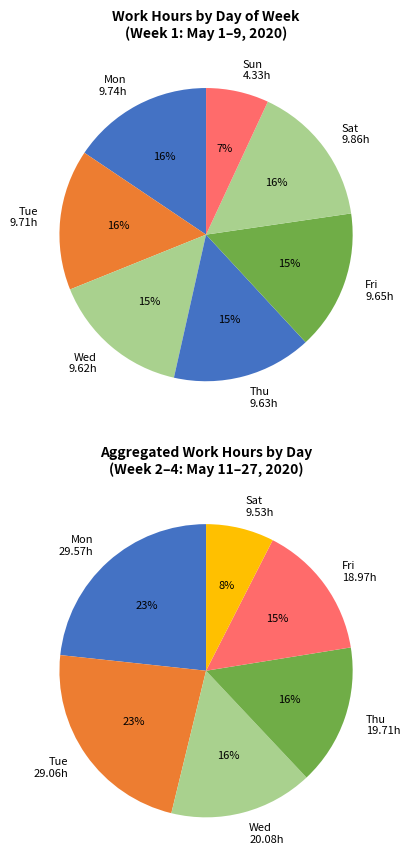

Is there a majority slice in this chart?

No